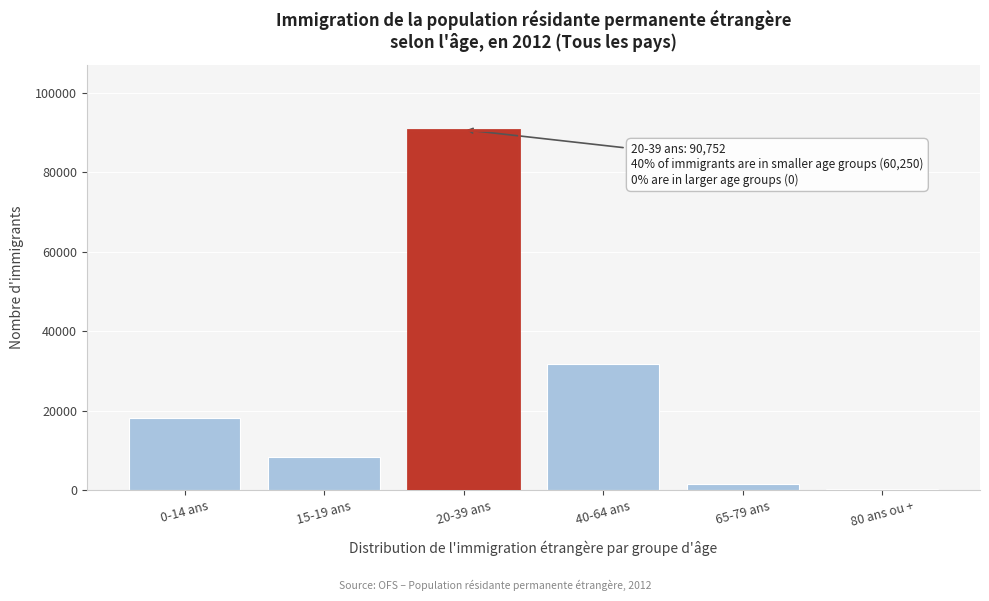

Reading left to right, what are all the values shown in this chart?

0-14 ans=18268	15-19 ans=8385	20-39 ans=90752	40-64 ans=31767	65-79 ans=1567	80 ans ou +=263